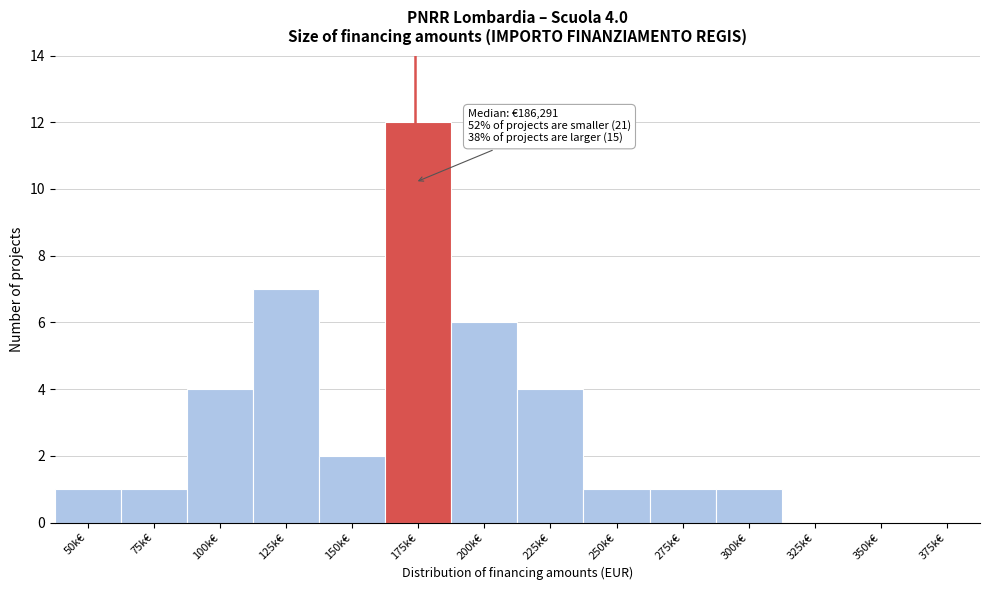

Reading right to left, extract all data points from this chart.

375k€=0	350k€=0	325k€=0	300k€=1	275k€=1	250k€=1	225k€=4	200k€=6	175k€=12	150k€=2	125k€=7	100k€=4	75k€=1	50k€=1